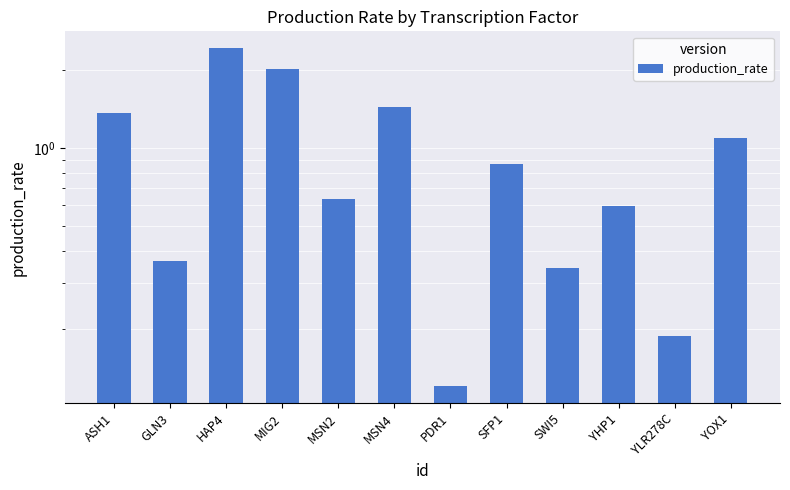

Rank the categories by value from lowest to highest.

PDR1, YLR278C, SWI5, GLN3, YHP1, MSN2, SFP1, YOX1, ASH1, MSN4, MIG2, HAP4